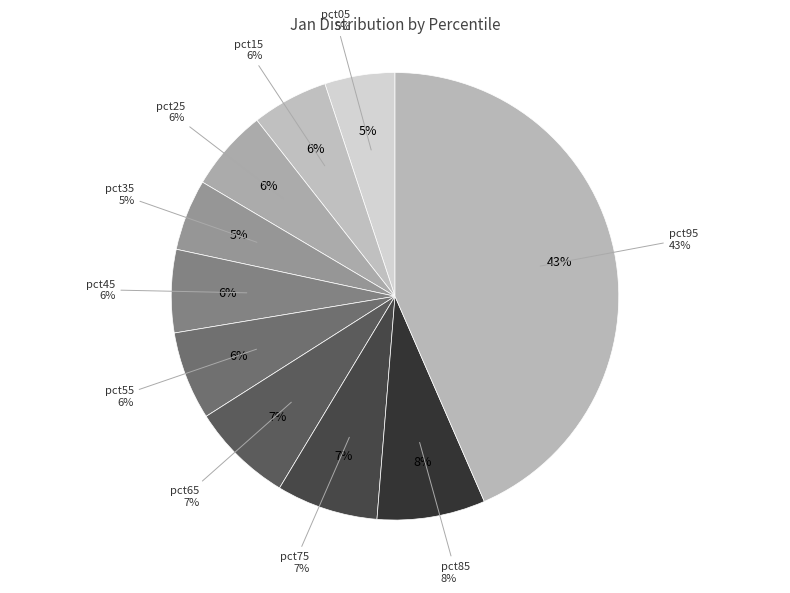

How many segments does this pie chart have?

10